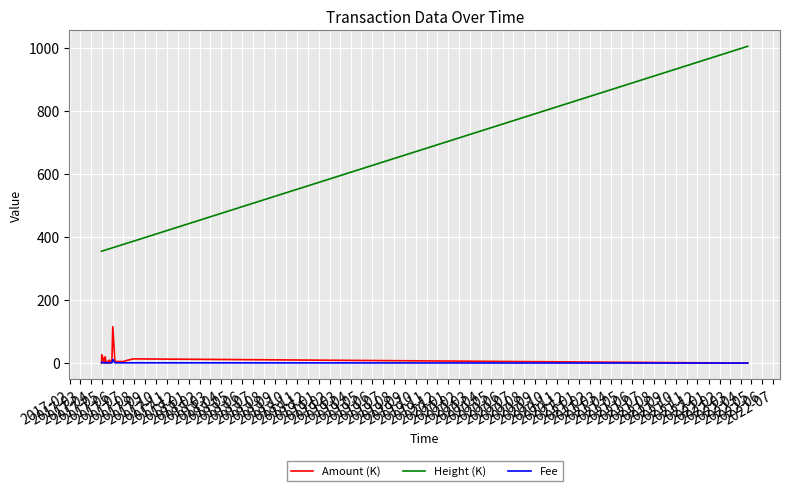

Is this an area chart (filled region under the line)?

No